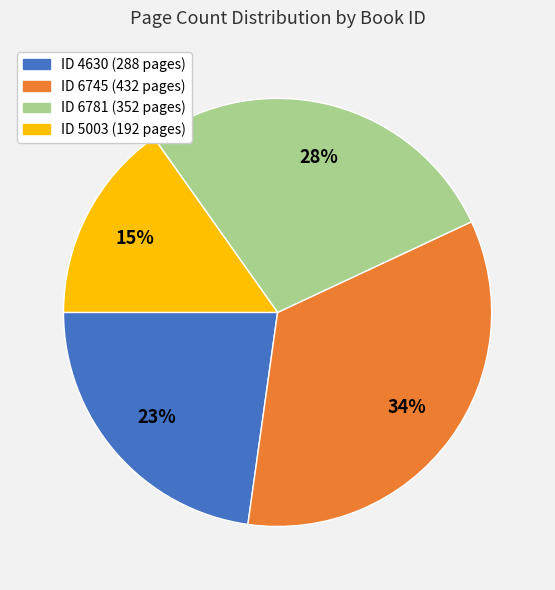

Is there a majority slice in this chart?

No